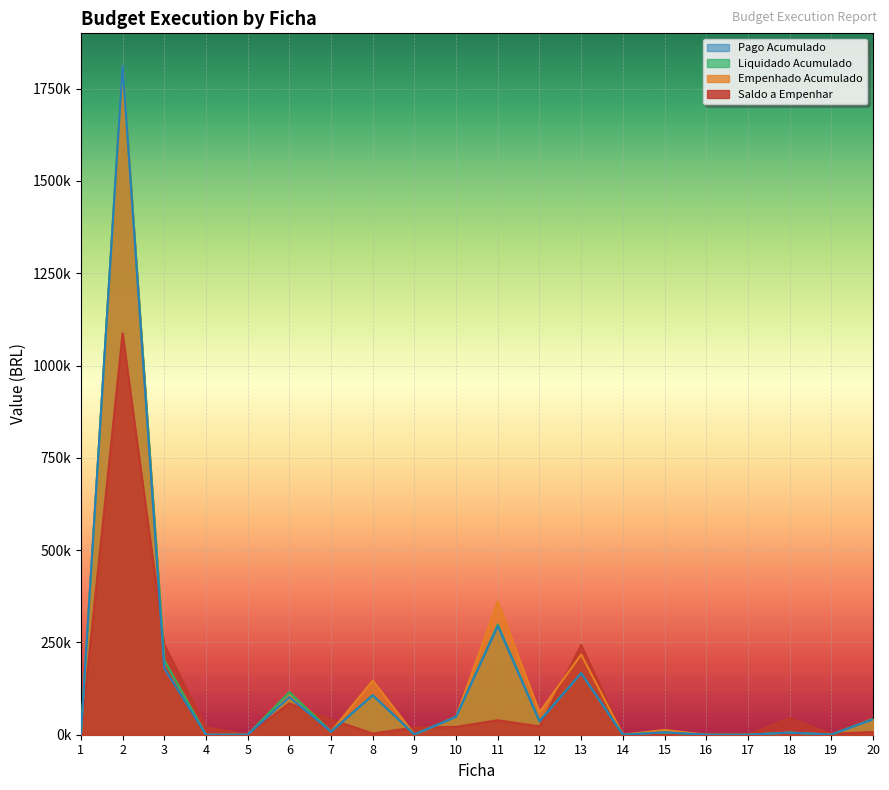

Rank the series at 12 from lowest to highest value.

Saldo a Empenhar, Pago Acumulado, Liquidado Acumulado, Empenhado Acumulado